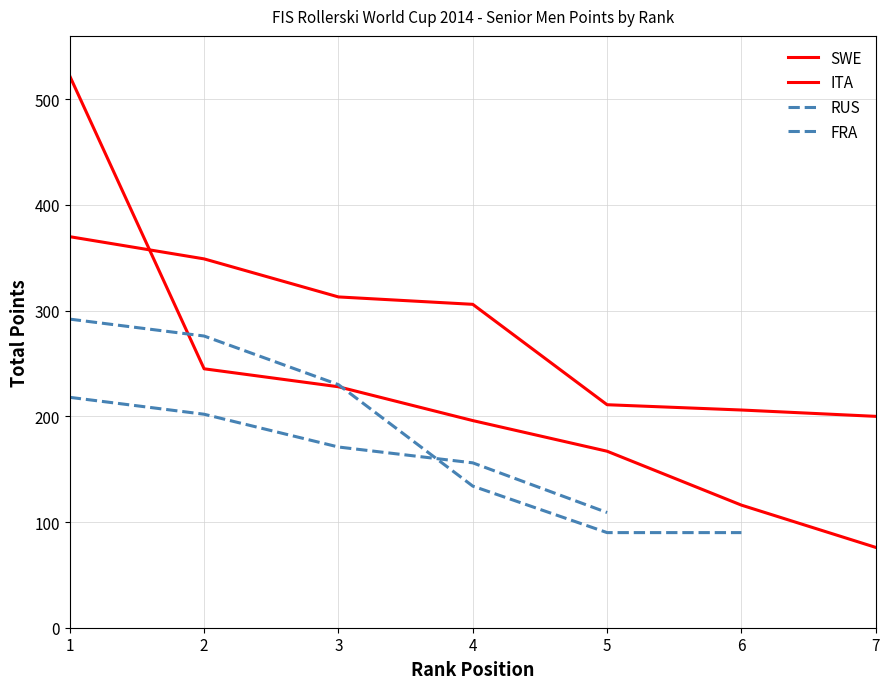

Rank the series by their maximum value, from lowest to highest.

FRA, RUS, ITA, SWE